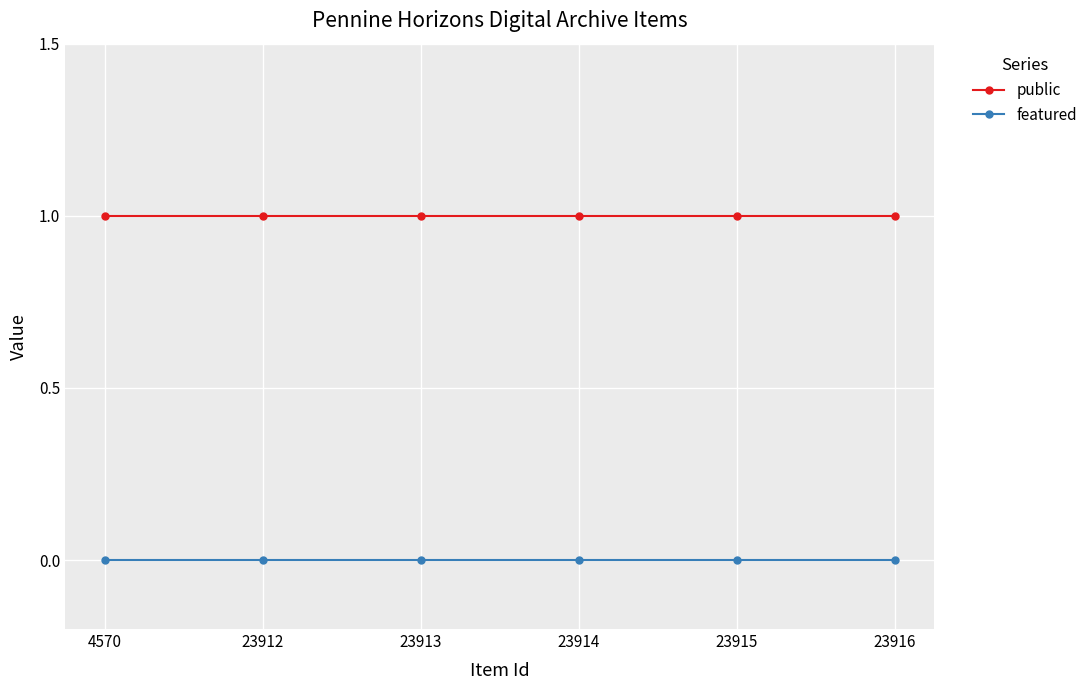

Is the value of public at 23914 greater than the value of featured at 23914?

Yes